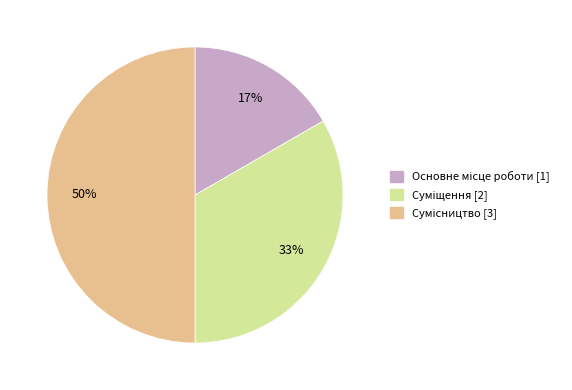

How many segments does this pie chart have?

3